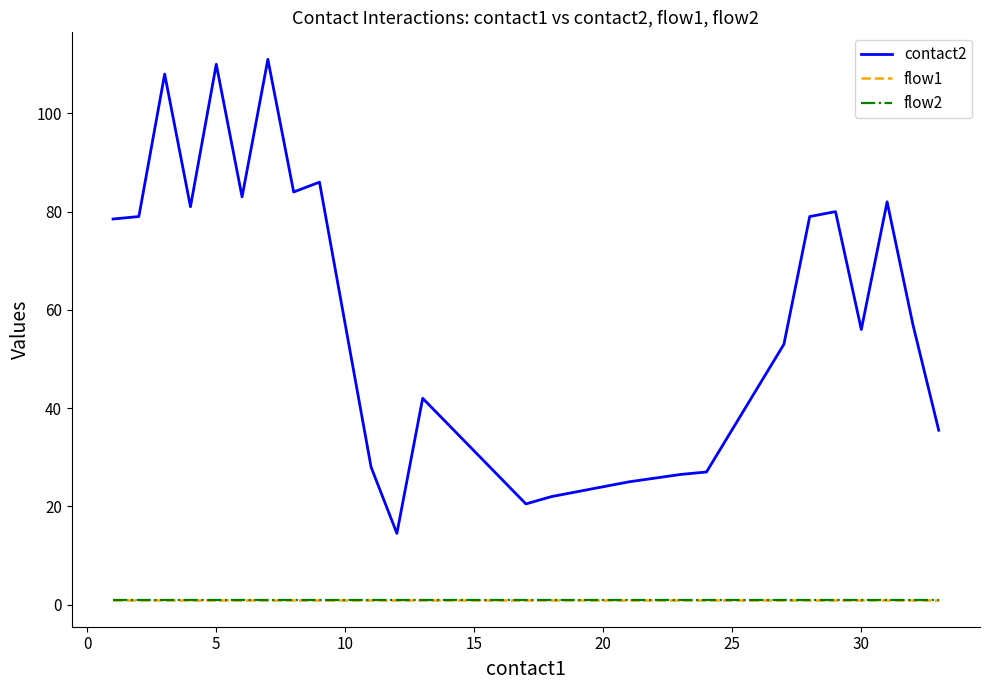

Does the chart display data point markers on the line(s)?

No